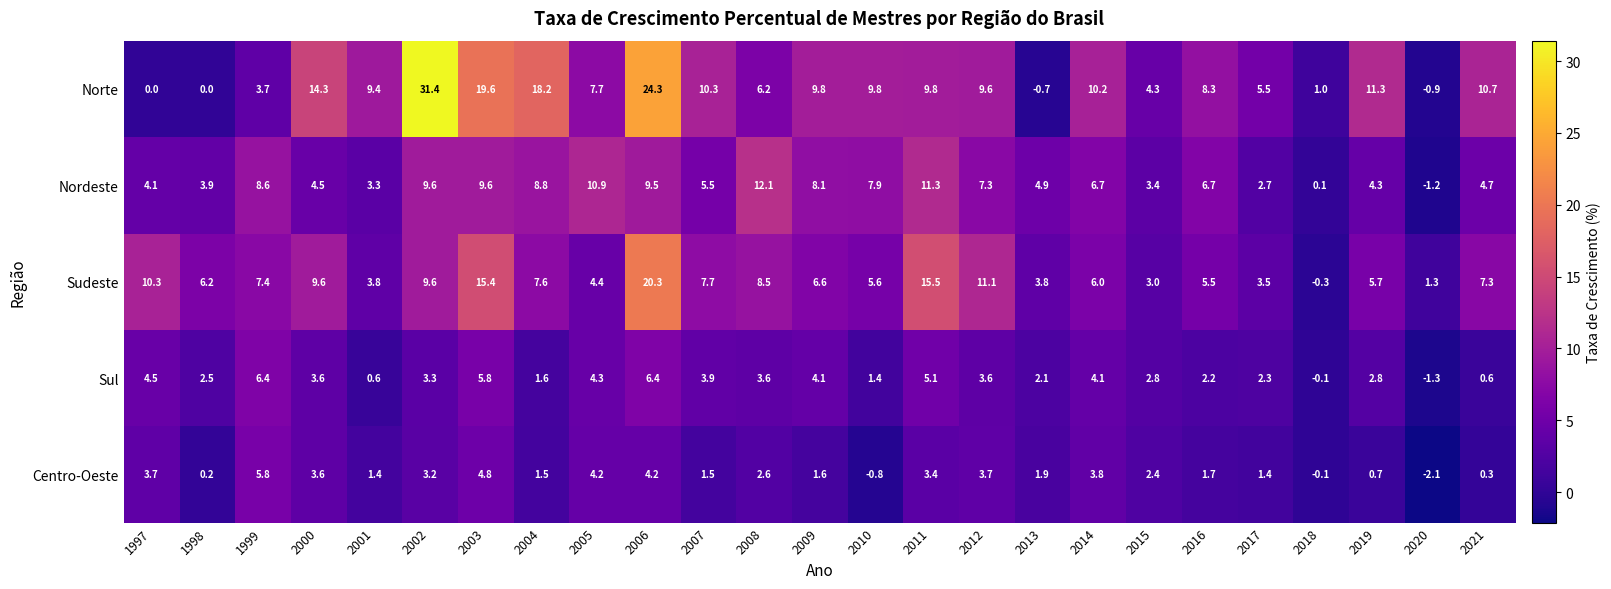

List the series in order of their peak value, lowest first.

Centro-Oeste, Sul, Nordeste, Sudeste, Norte